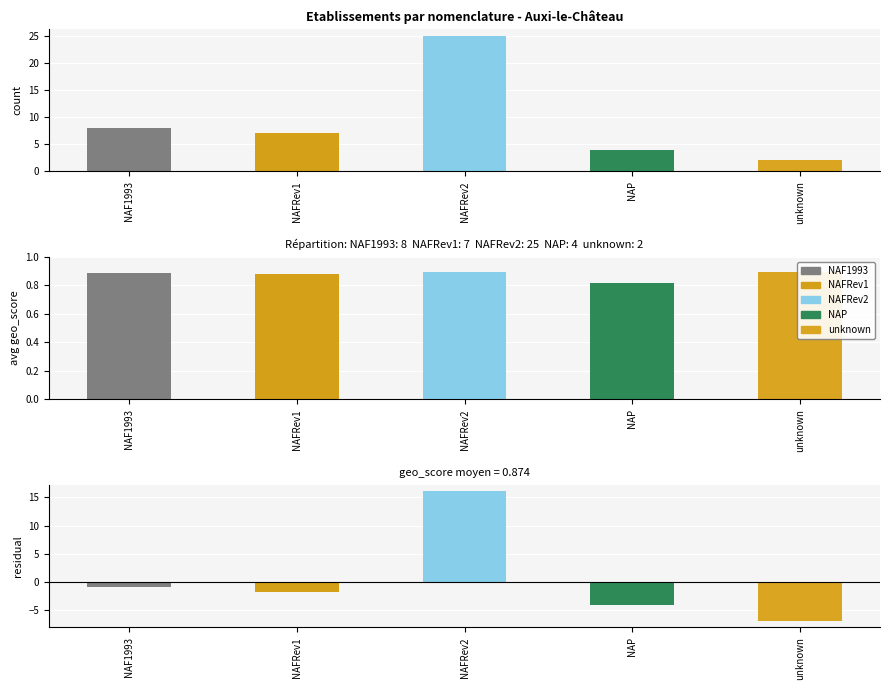

How many values exceed 7?

2